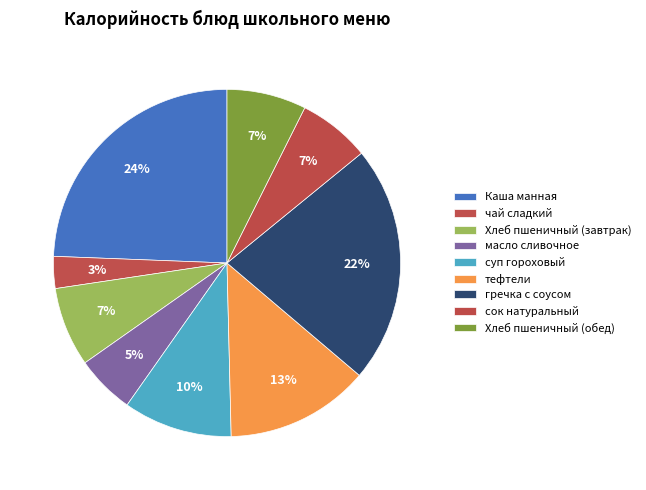

How many segments does this pie chart have?

9